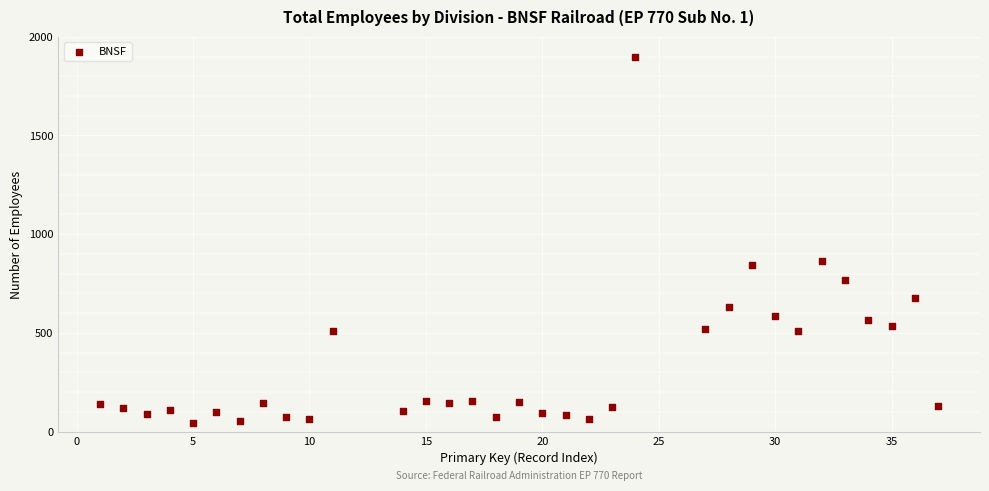

What Y value in the scatter plot is closest to 971?

866